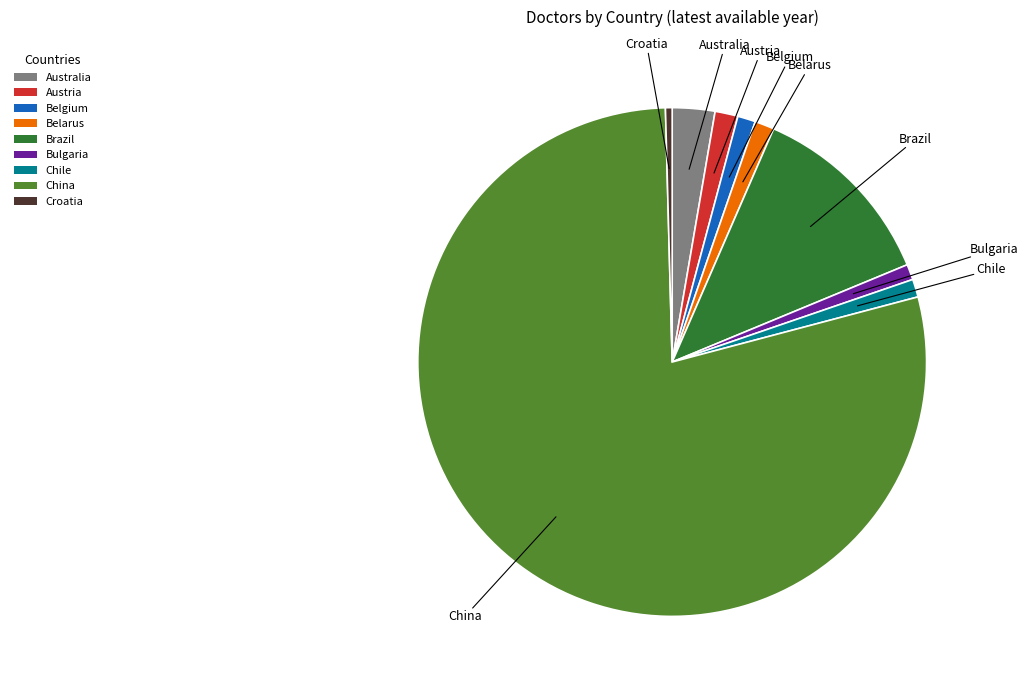

Do Belgium and Belarus together represent more than half of the pie?

No